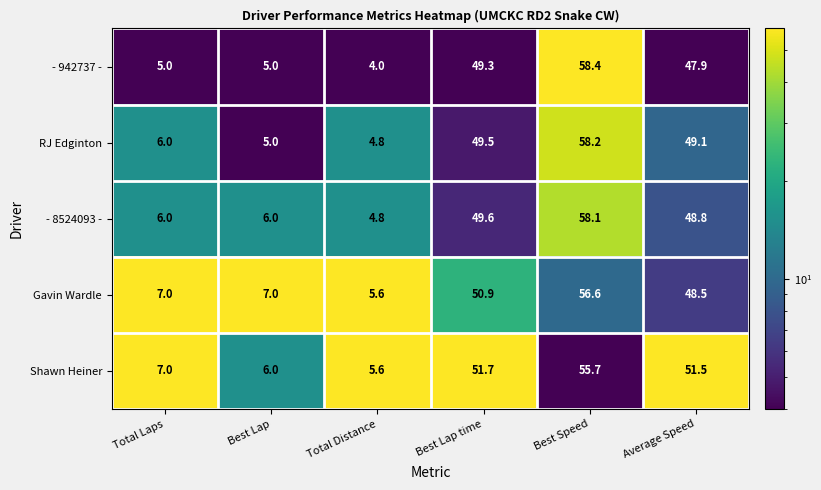

What is the maximum value shown in the chart?

58.4